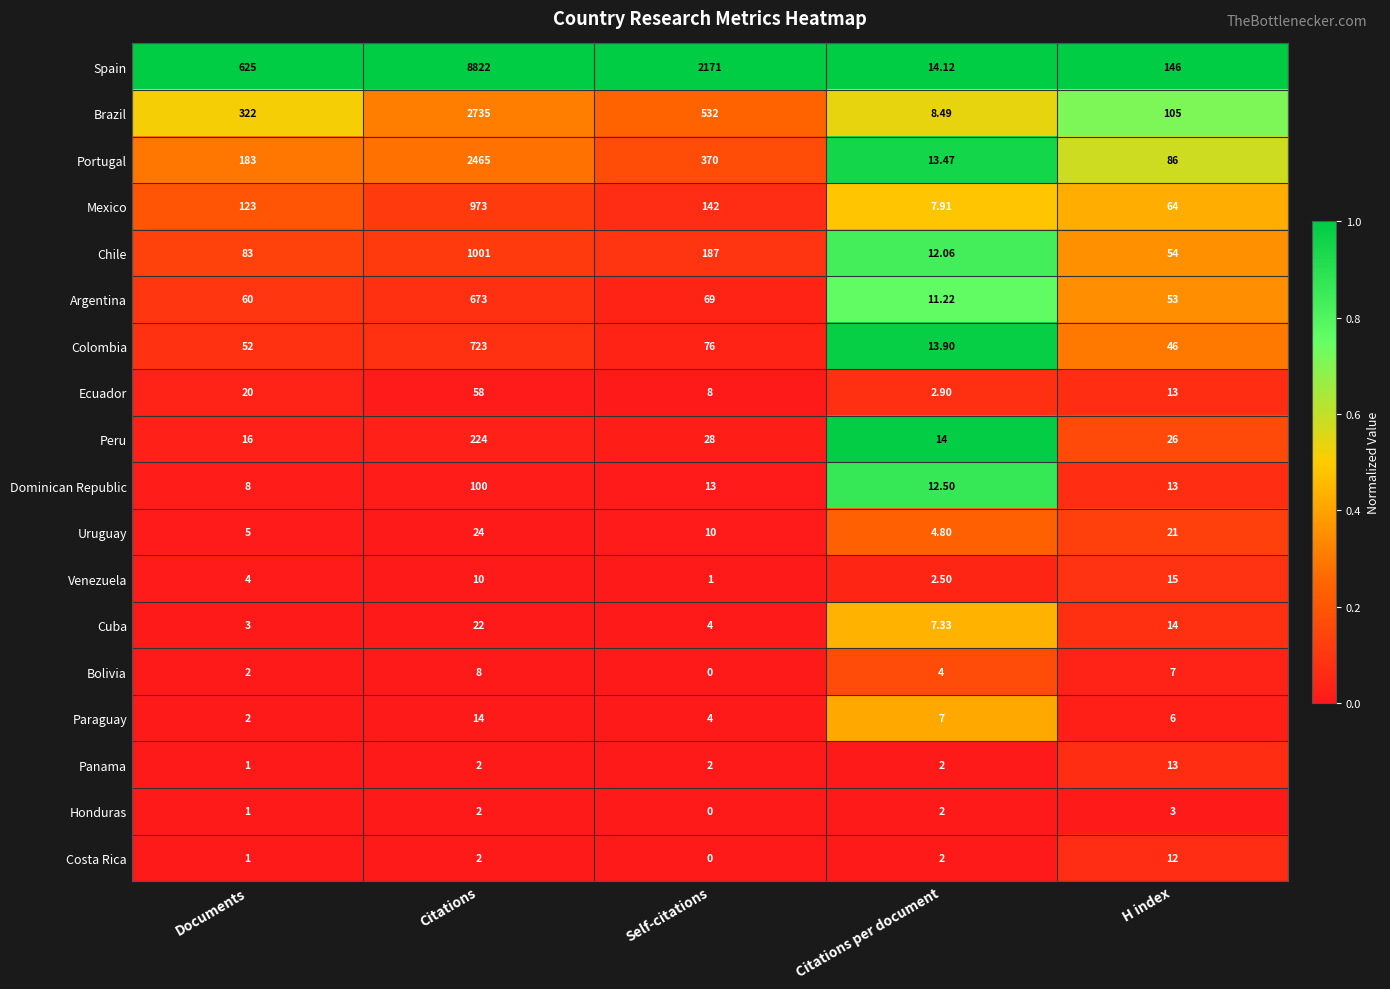

What is the spread (max minus min) of values at Documents?

624.0